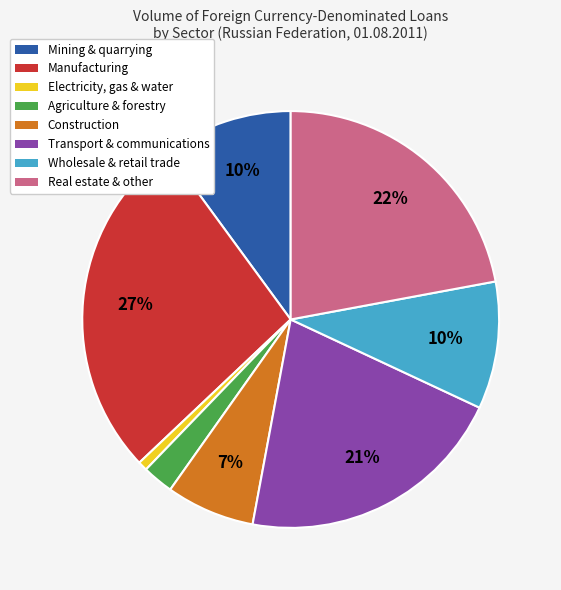

How many slices are in this pie chart?

8